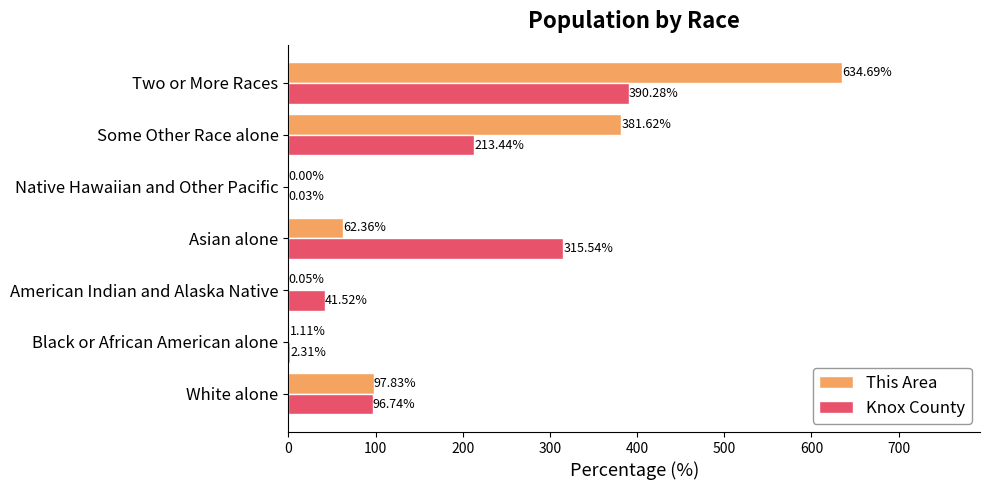

At which category is the sum across all series the highest?

Two or More Races